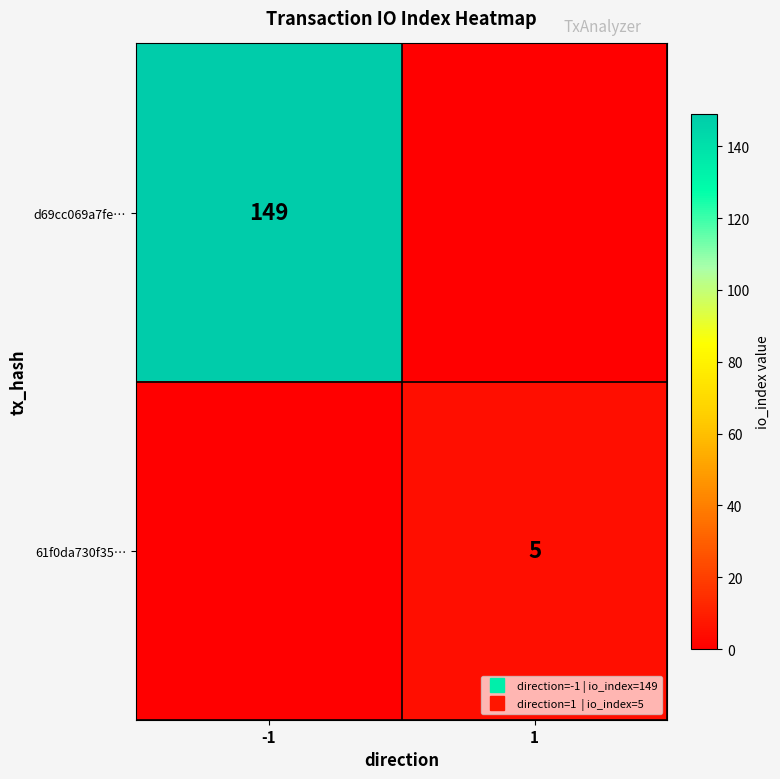

What is the difference between the maximum and minimum values in the d69cc069a7fe… series?

149